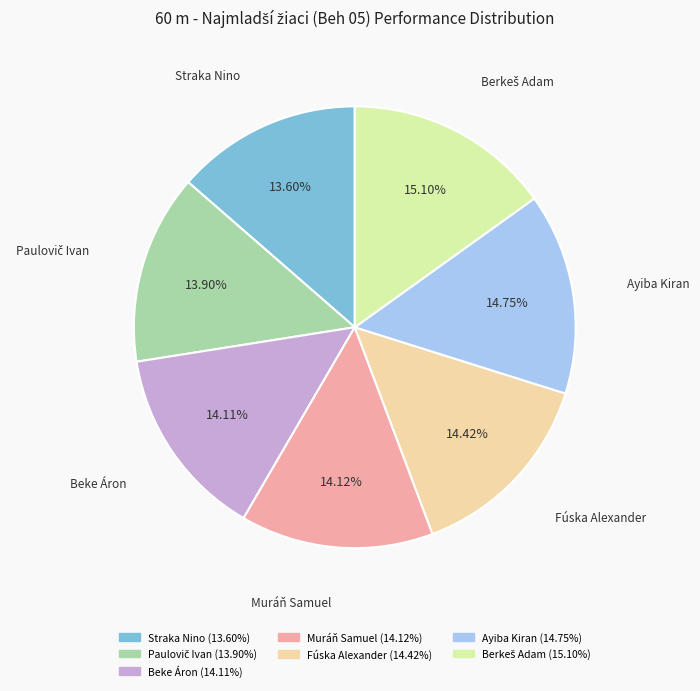

Count the number of slices in the pie.

7